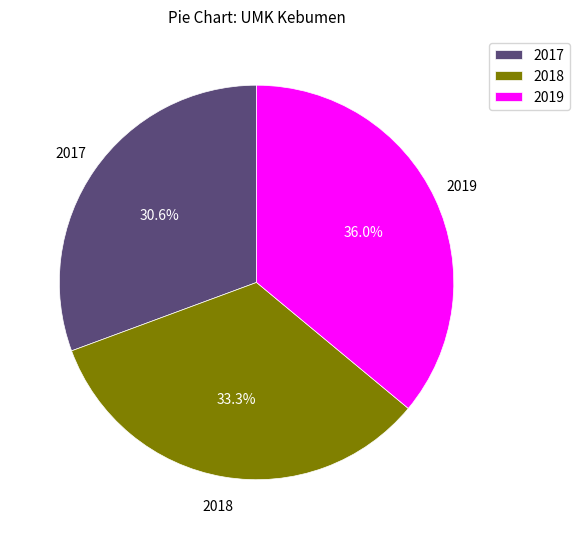

Rank the categories by value from lowest to highest.

2017, 2018, 2019